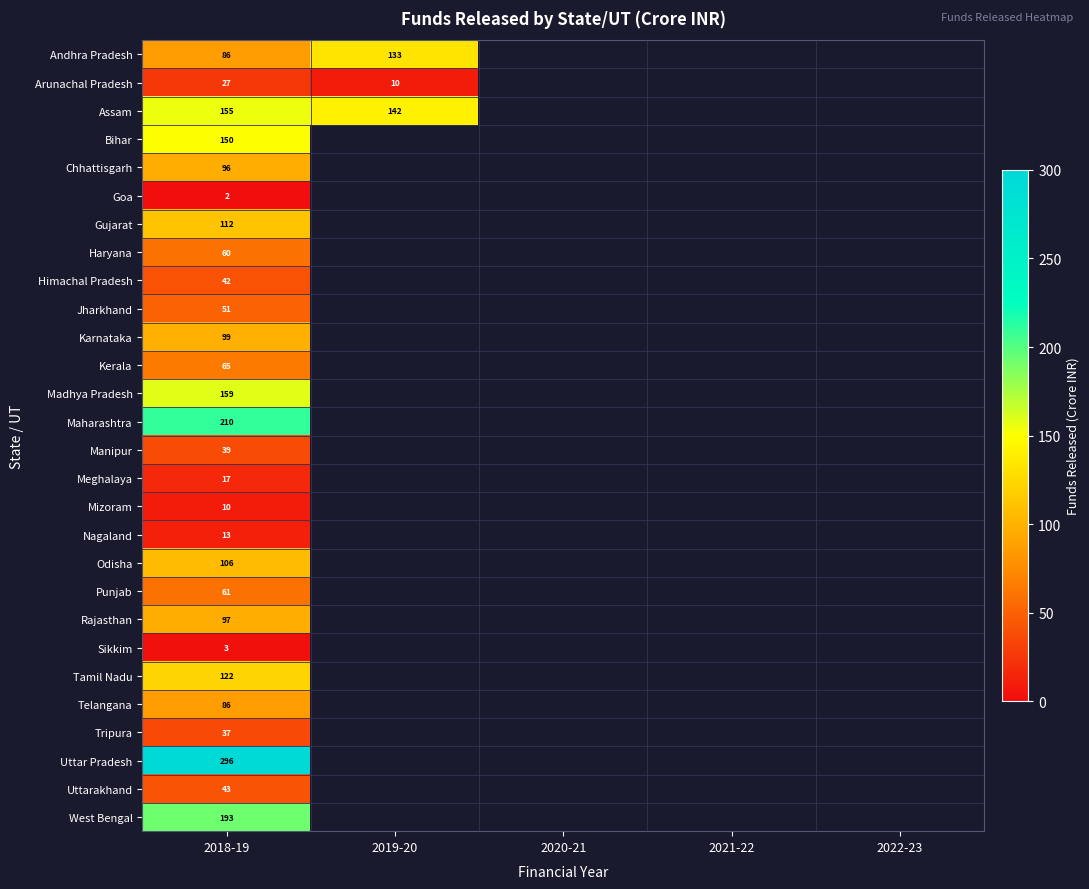

What is the maximum value for Maharashtra?

209.9